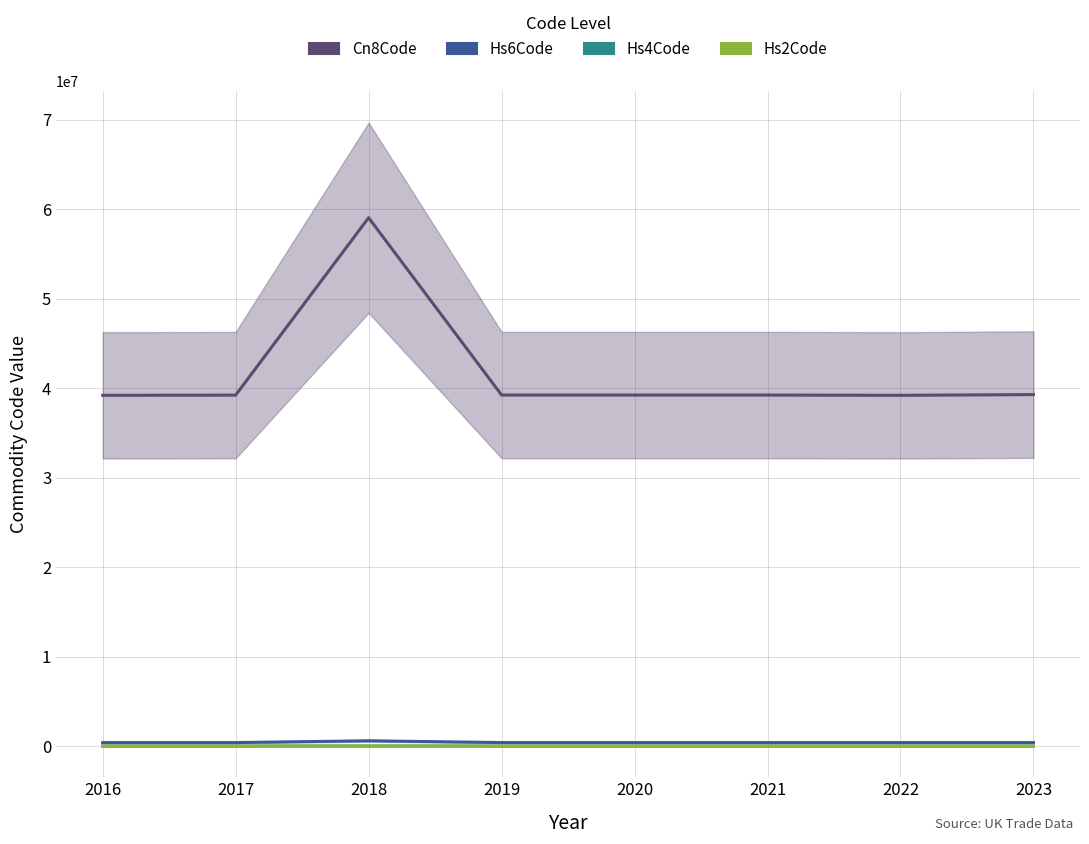

Reading right to left, list all the values displayed in this chart.

Cn8Code: 39269097	39189000	39219060	39219060	39219060	59032090	39211200	39189000
Hs6Code: 392690	391890	392190	392190	392190	590320	392112	391890
Hs4Code: 3926	3918	3921	3921	3921	5903	3921	3918
Hs2Code: 39	39	39	39	39	59	39	39